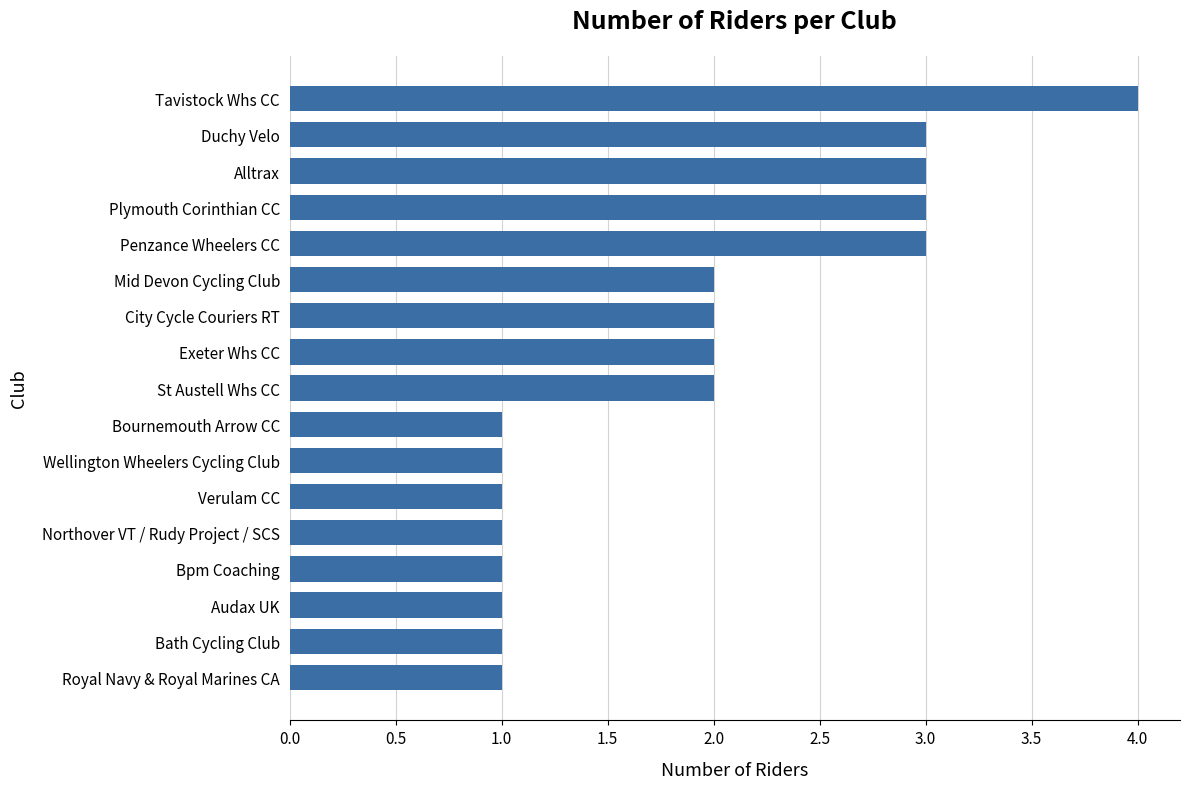

Which category has the highest value across all series?

Tavistock Whs CC